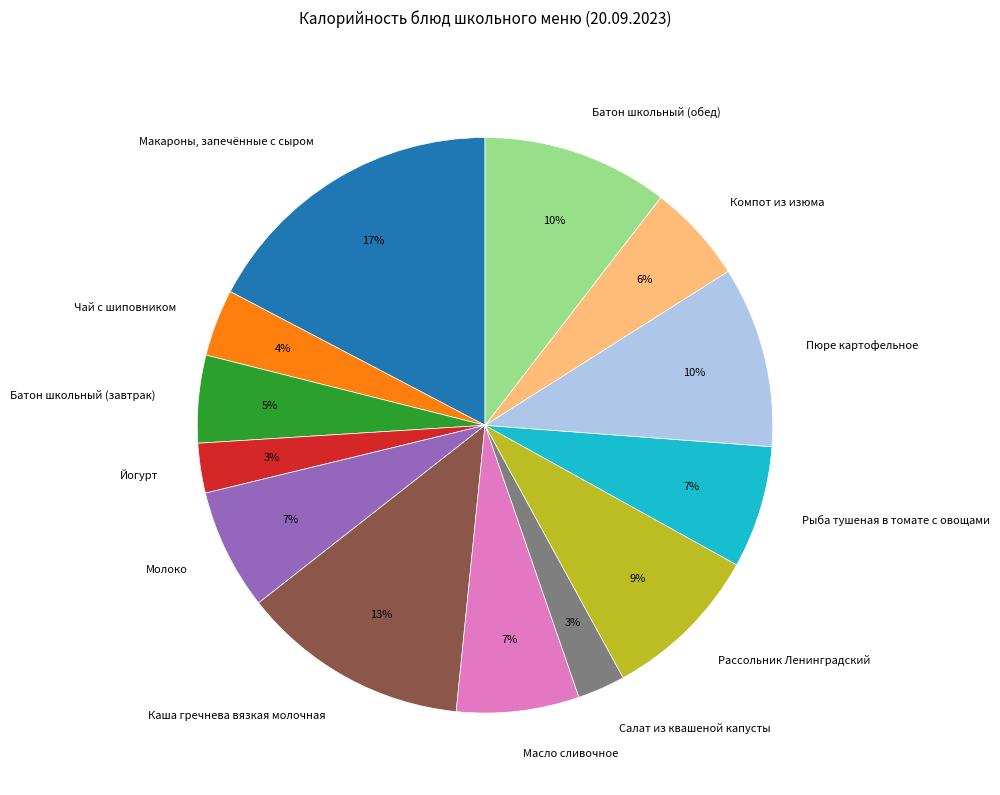

True or false: Каша гречнева вязкая молочная accounts for 23% of the total.

False